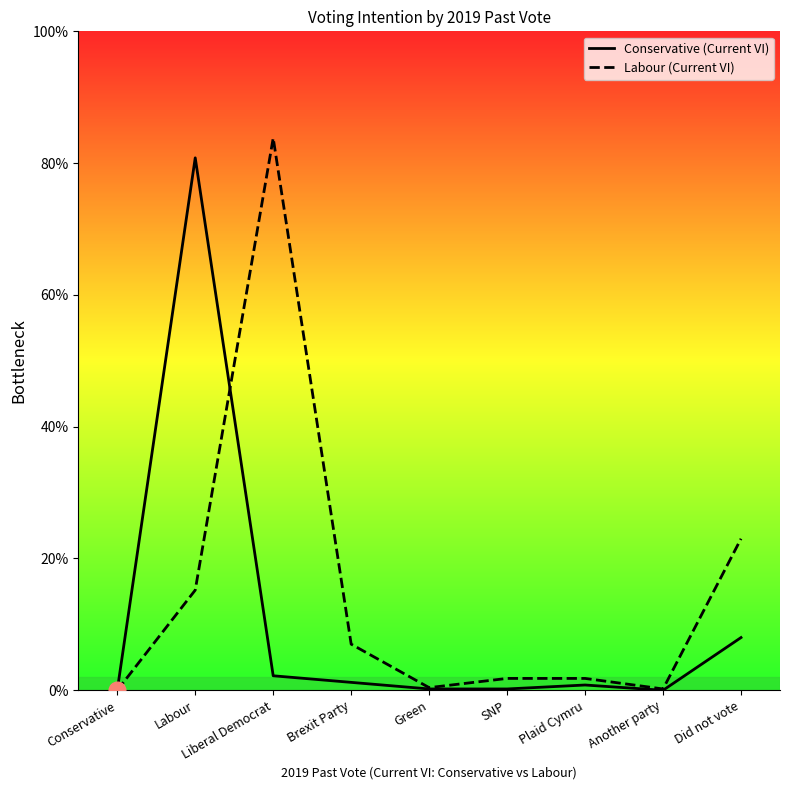

How many lines are shown in the chart?

2